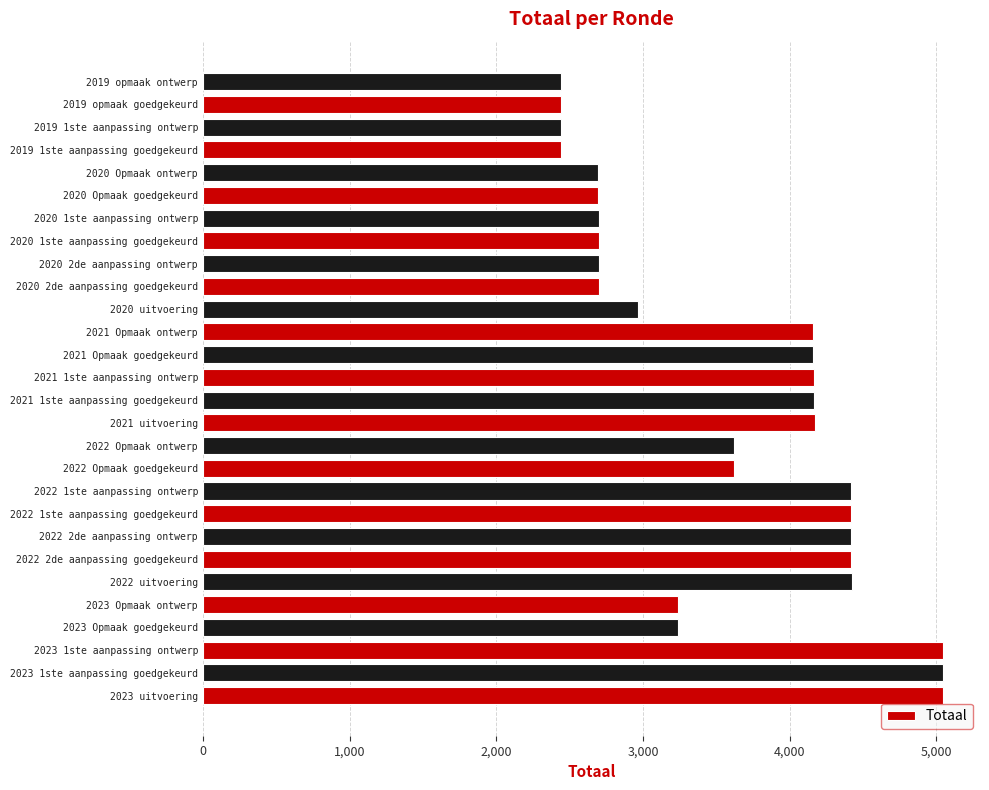

What is the change in value from 2022 2de aanpassing goedgekeurd to 2020 1ste aanpassing goedgekeurd?

-1719